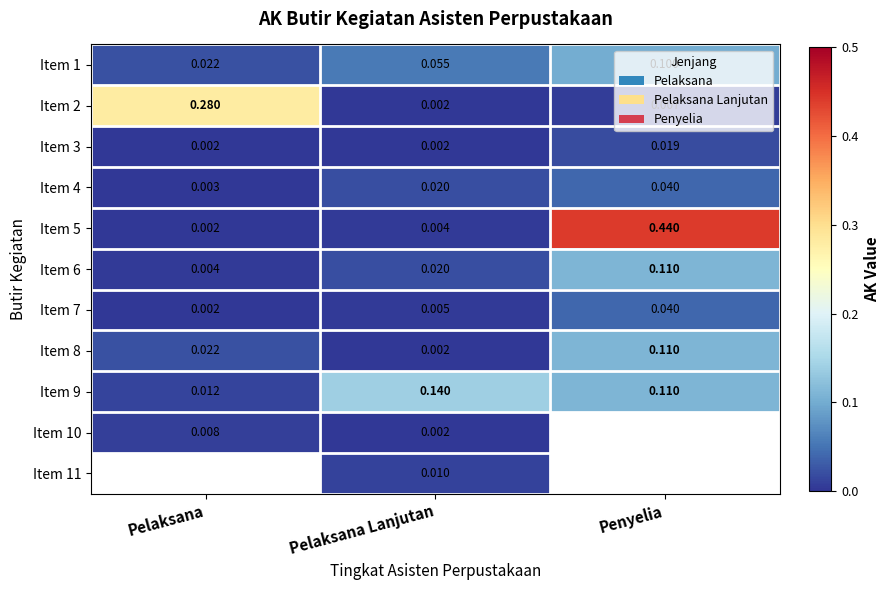

Which label corresponds to the smallest value in the chart?

Pelaksana Lanjutan